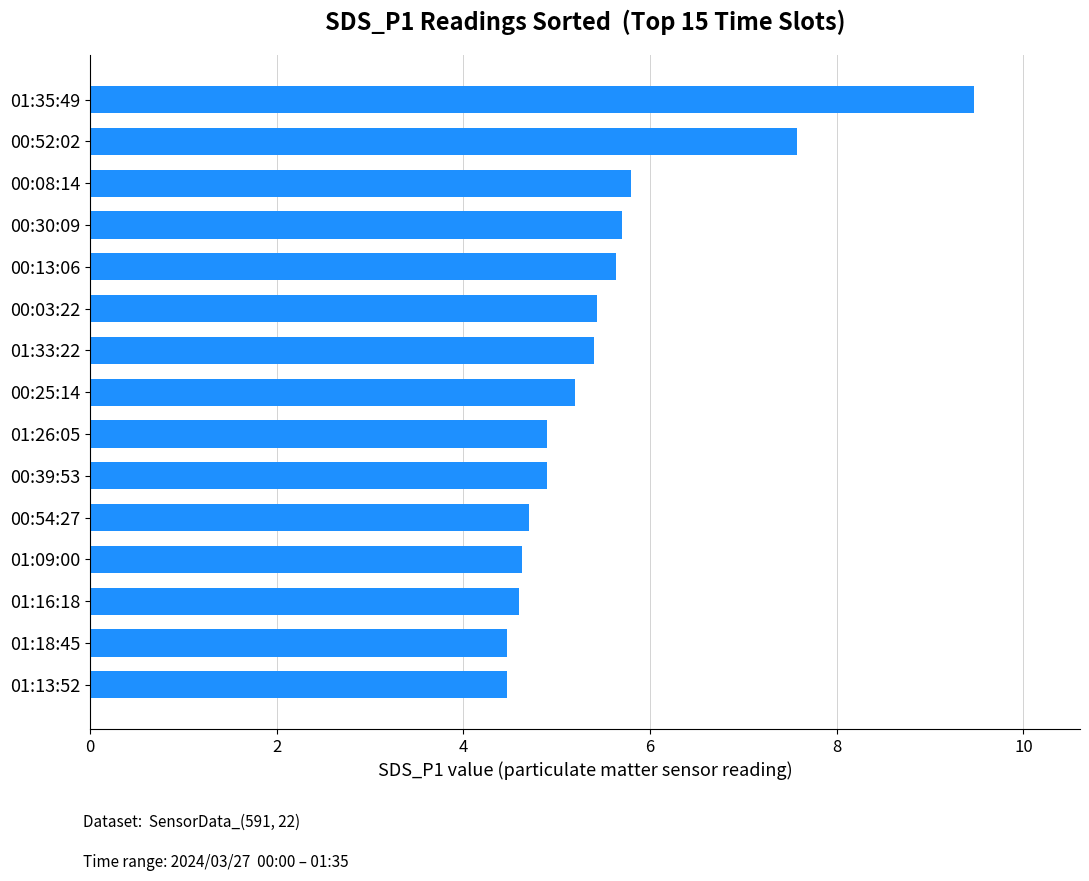

Between 00:08:14 and 01:16:18, which is larger?

00:08:14